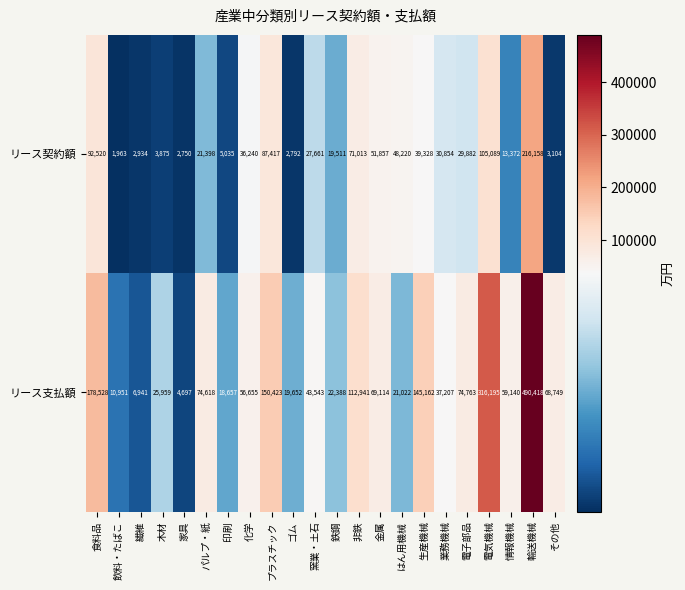

Where does the リース契約額 series first go above 29882?

食料品